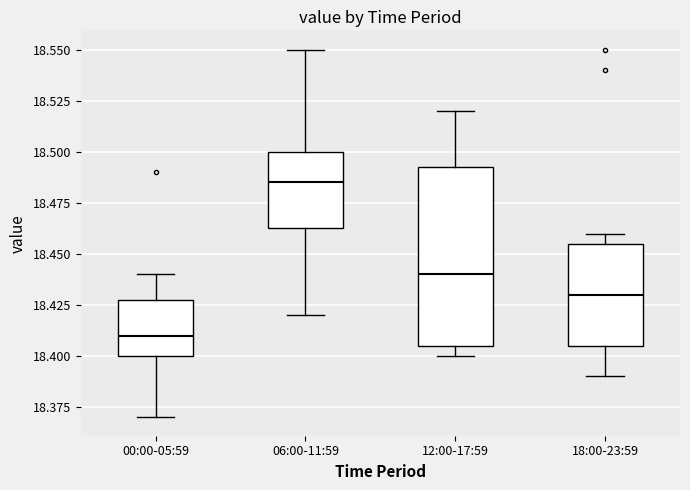

Which box has the highest median line?

06:00-11:59